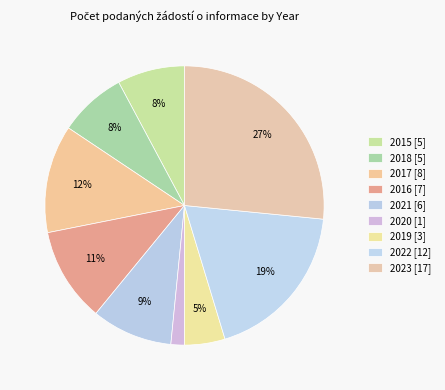

Which slice is the smallest?

2020